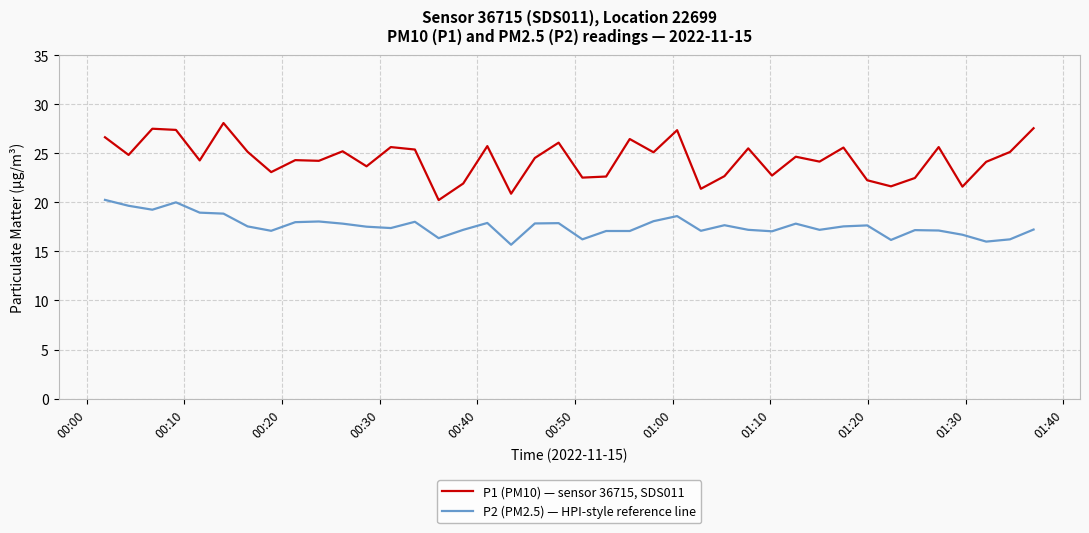

What is the maximum value shown in the chart?

28.1